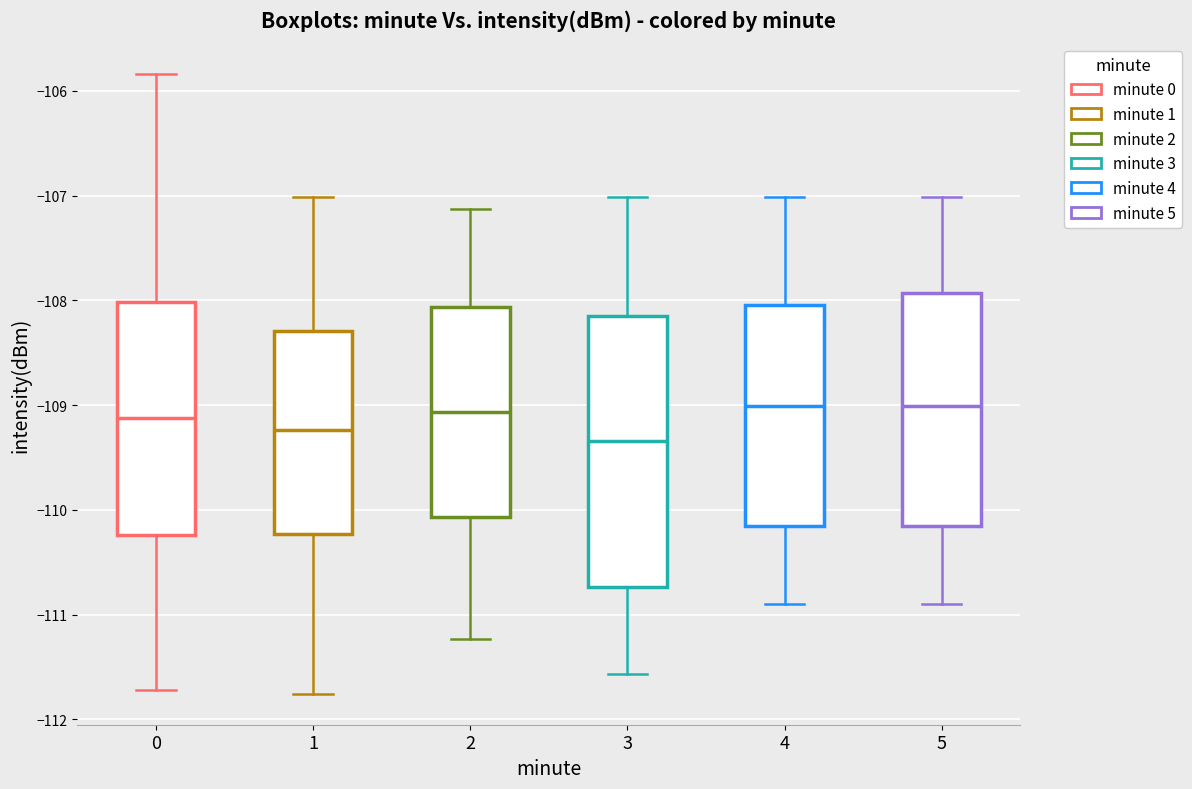

Which box's median line is the lowest?

3